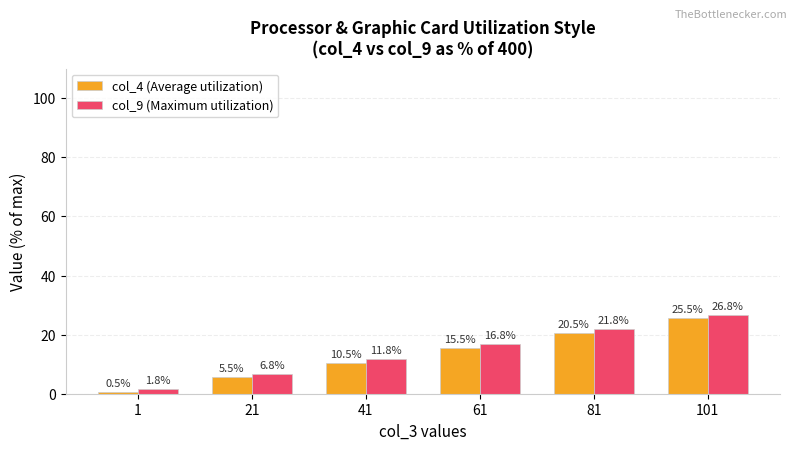

Is it true that col_4 (Average utilization) equals 25.5 at 101?

True